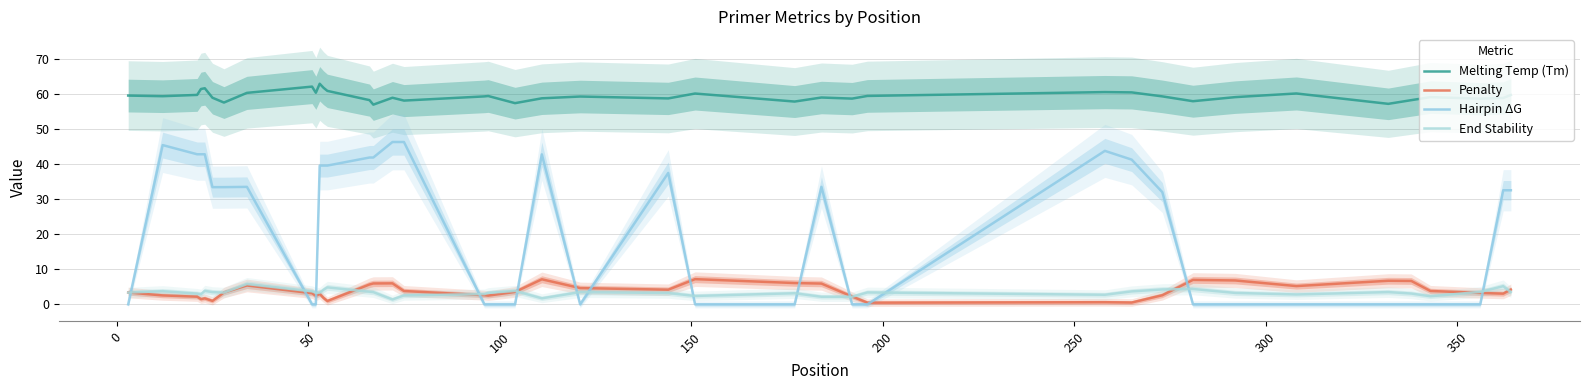

How many lines are shown in the chart?

4